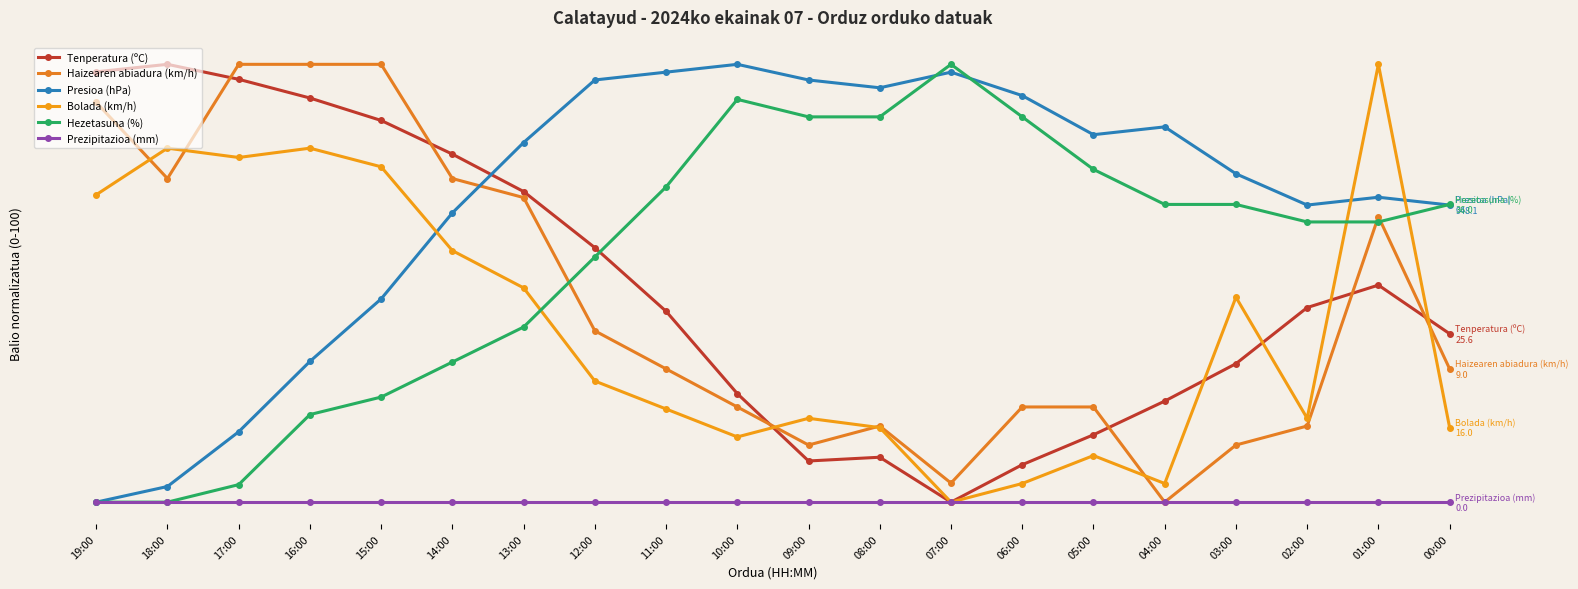

Which category has the lowest value across all series?

07:00